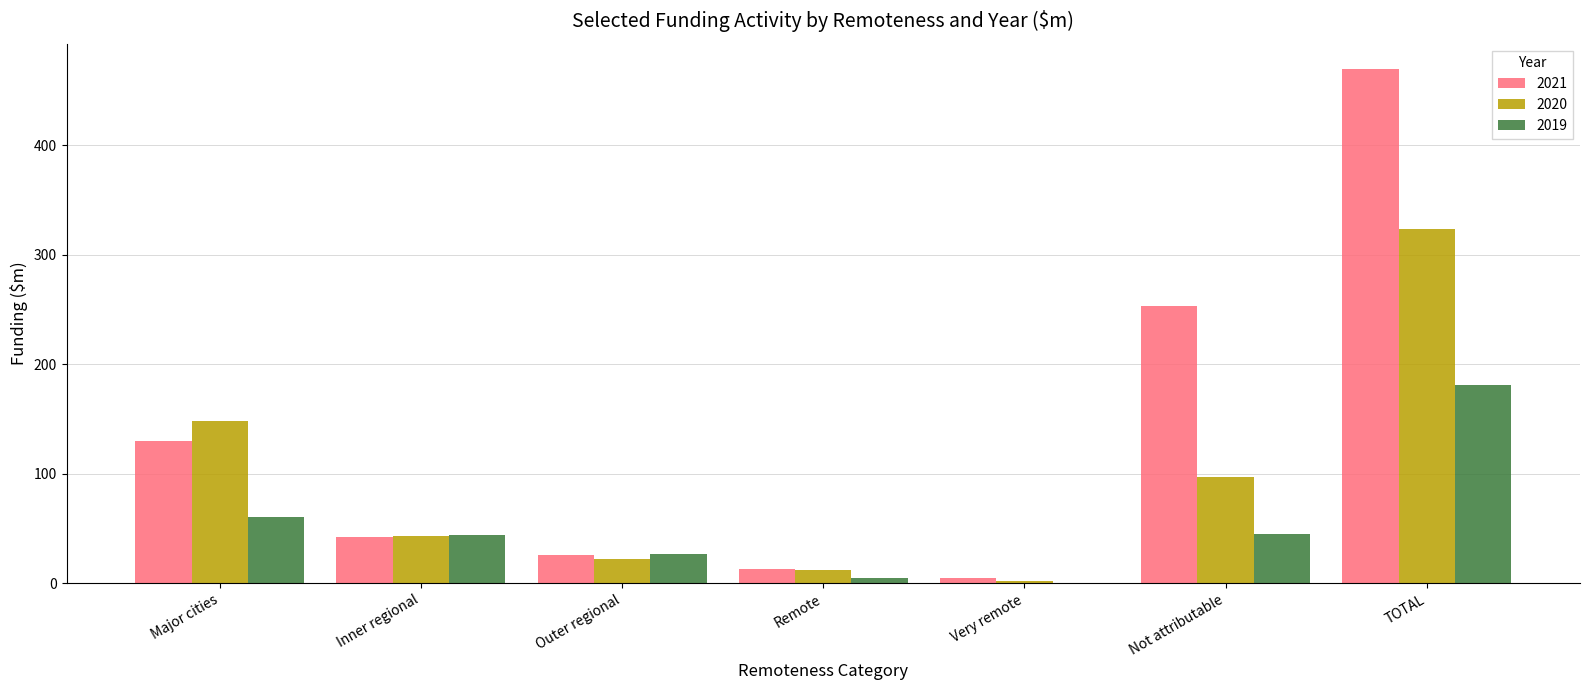

Are the bars grouped side by side (vs. stacked)?

Yes